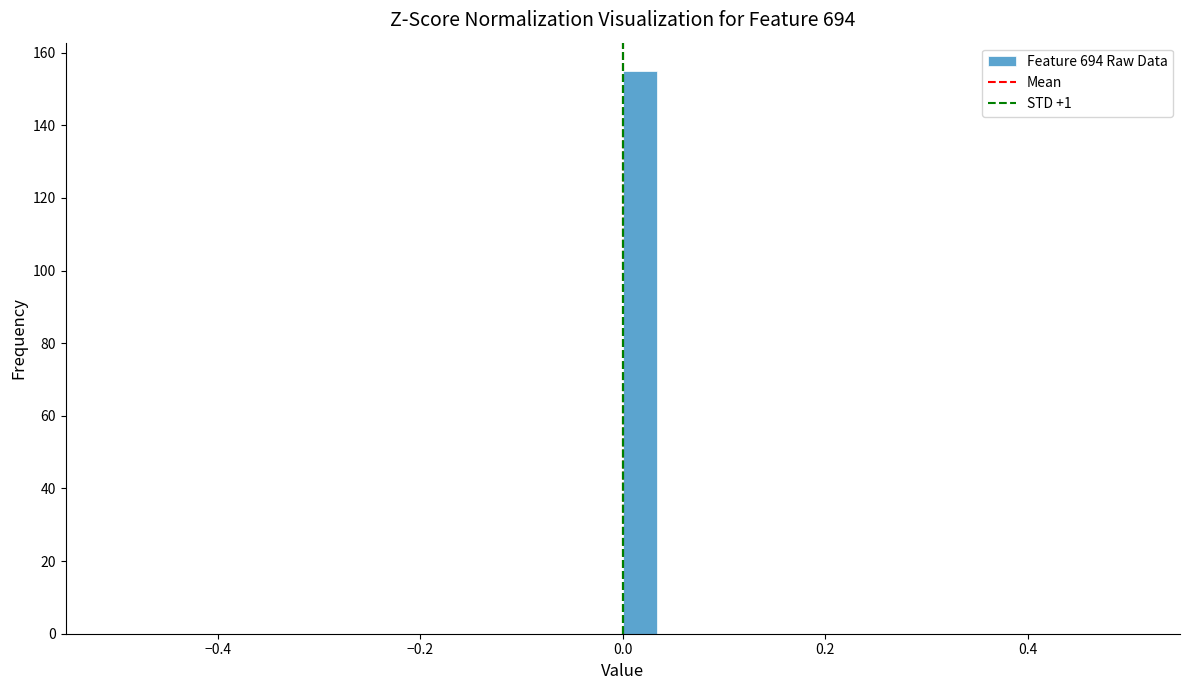

Around what value on the x-axis is the tallest bar? Give the approximate position of its centre, as read against the axis.

0.02